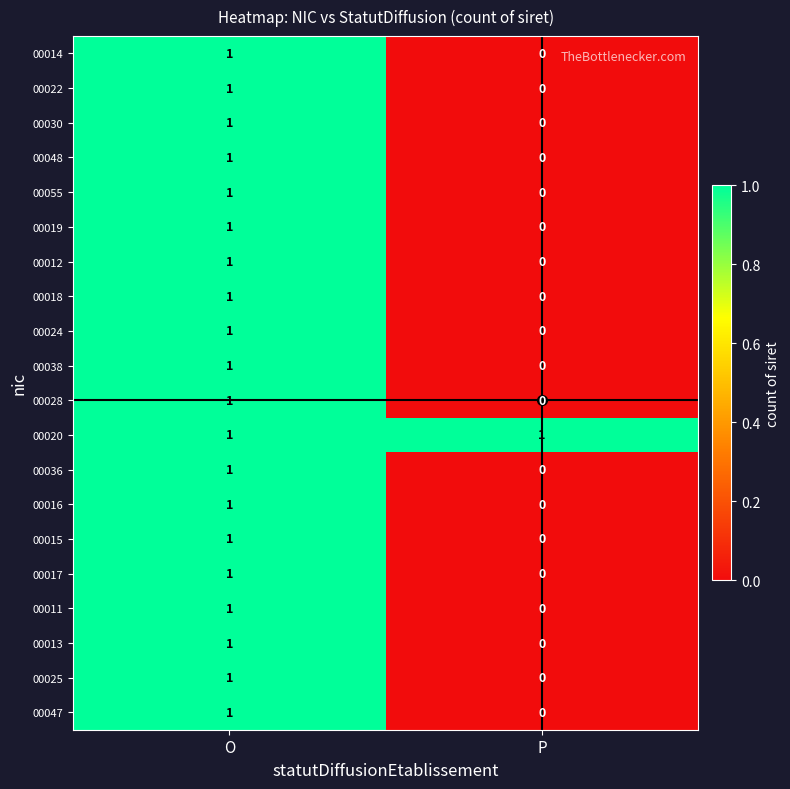

What is the total value across all series at P?

1